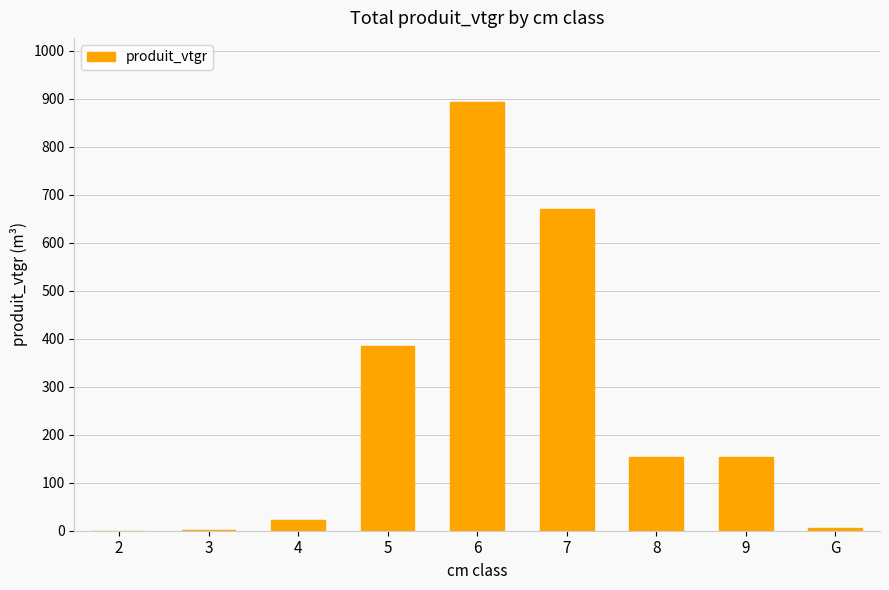

The value at 9 is 33.4. True or false?

False